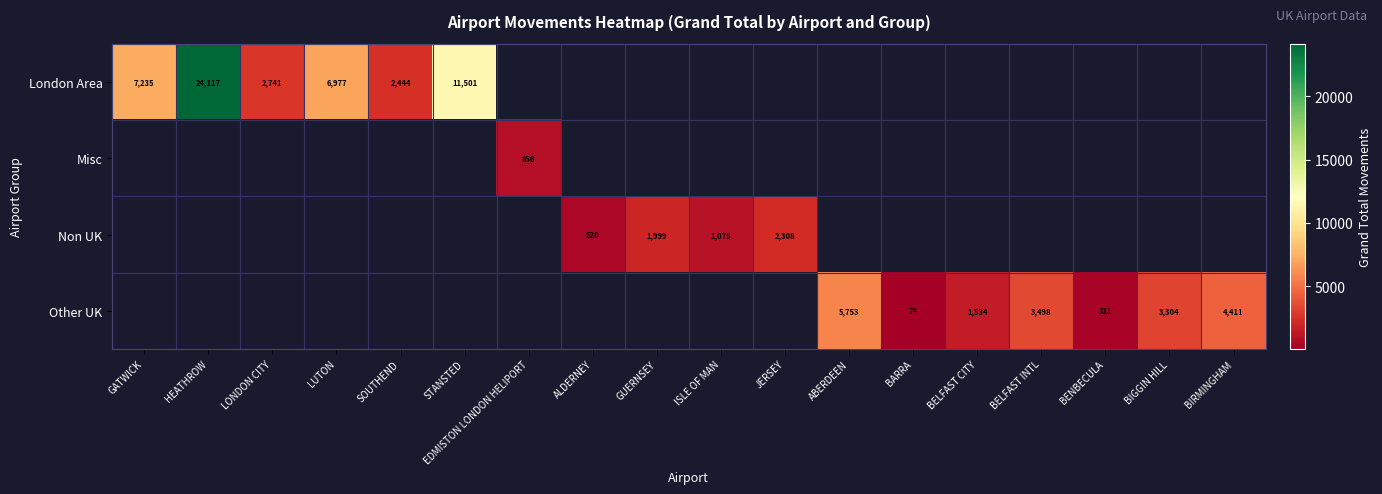

What is the sum of the London Area values at SOUTHEND and STANSTED?

13945